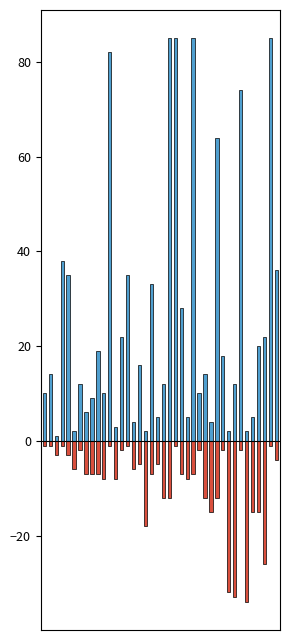

Count the number of categories in the chart.

40